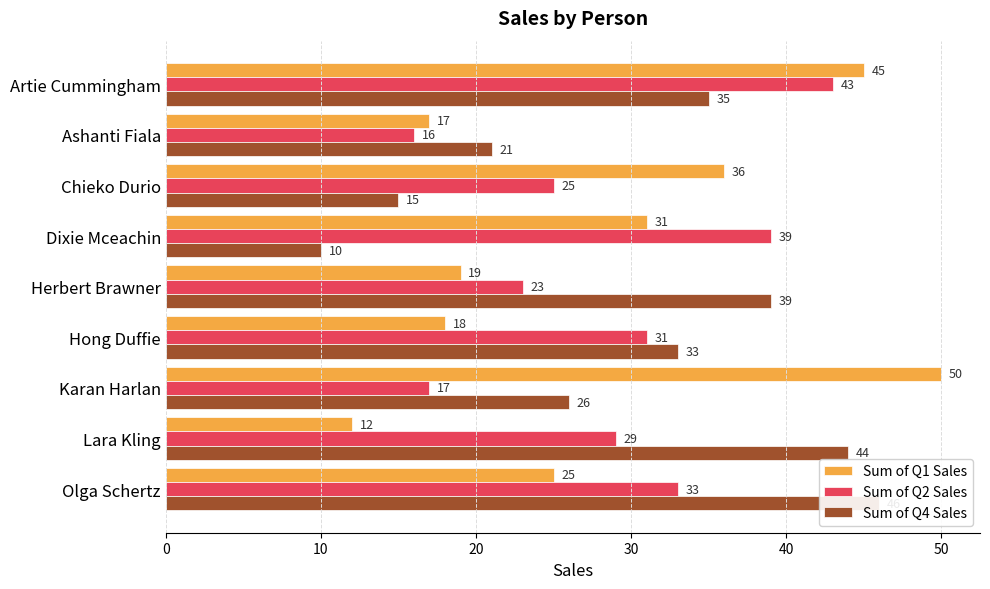

At how many categories does at least one series exceed 32?

8